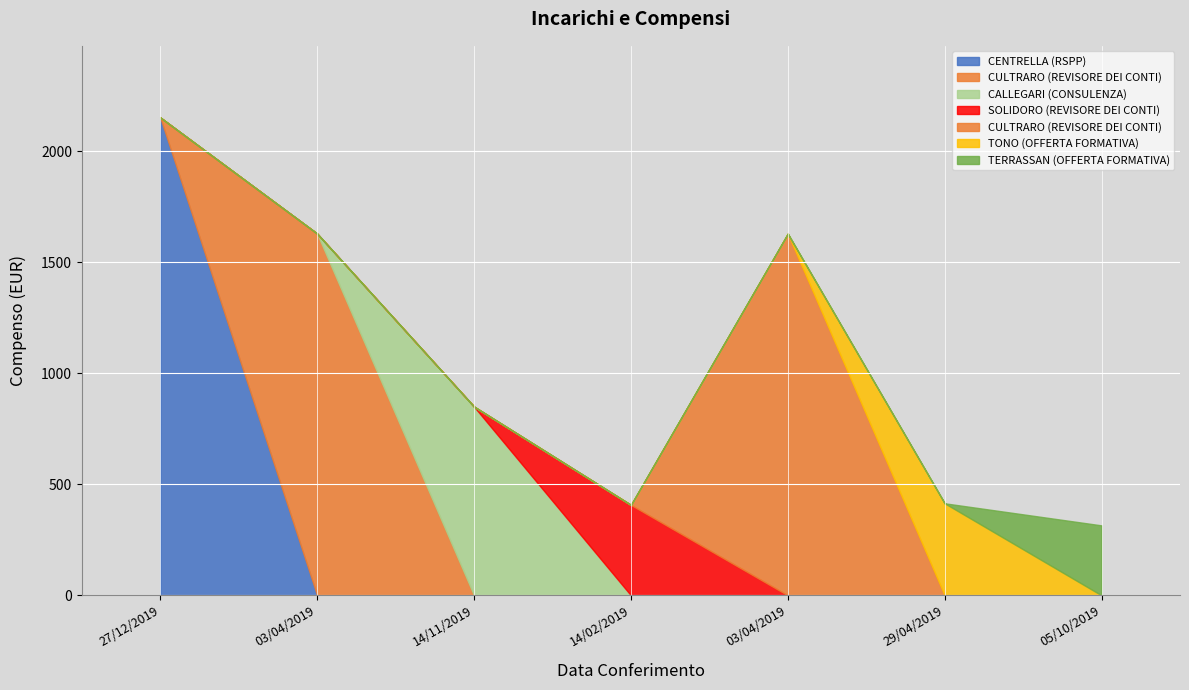

Reading left to right, list all the values displayed in this chart.

27/12/2019=2152.0	03/04/2019=1629.0	14/11/2019=850.0	14/02/2019=407.2	03/04/2019=1629.0	29/04/2019=414.5	05/10/2019=315.0